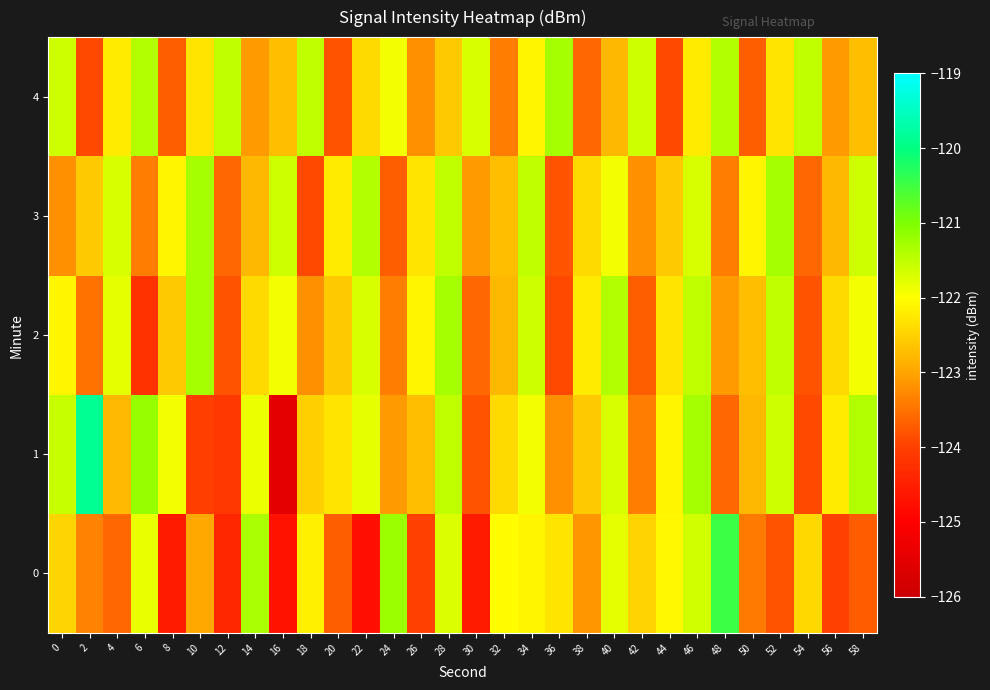

Between 50 and 12, which is larger?

50